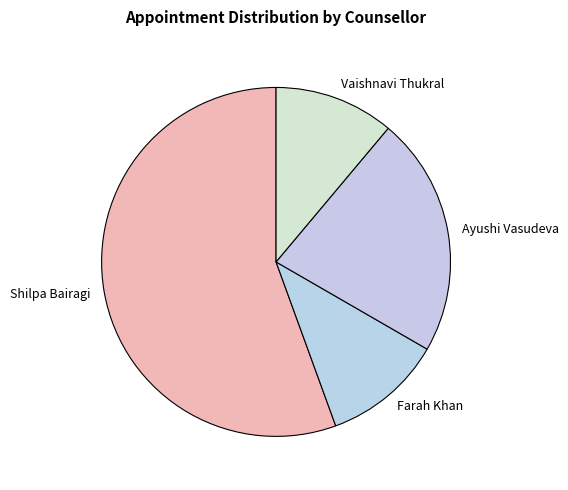

Approximately how many times larger is the value at Ayushi Vasudeva compared to Vaishnavi Thukral?

2.0